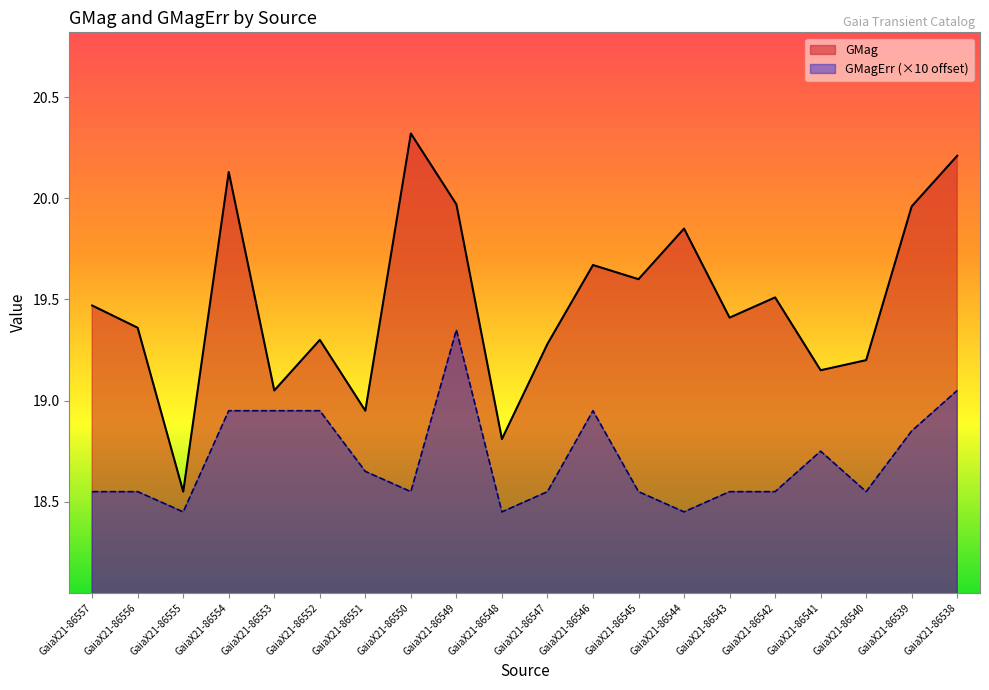

What are all the series names shown in the legend?

GMag, GMagErr (×10 offset)